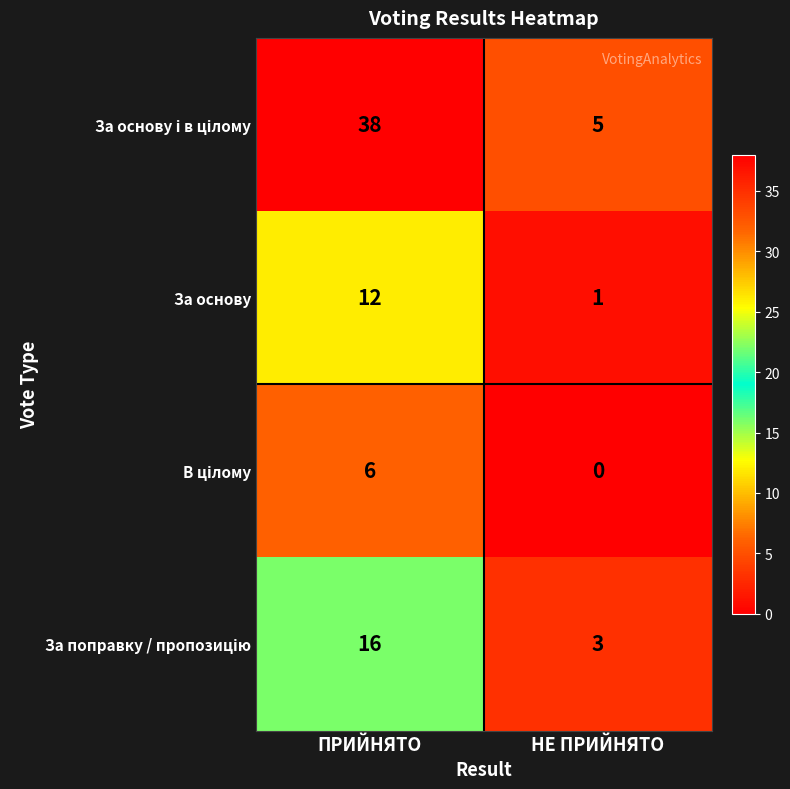

What is the approximate value of За основу at ПРИЙНЯТО, to the nearest 5?

10